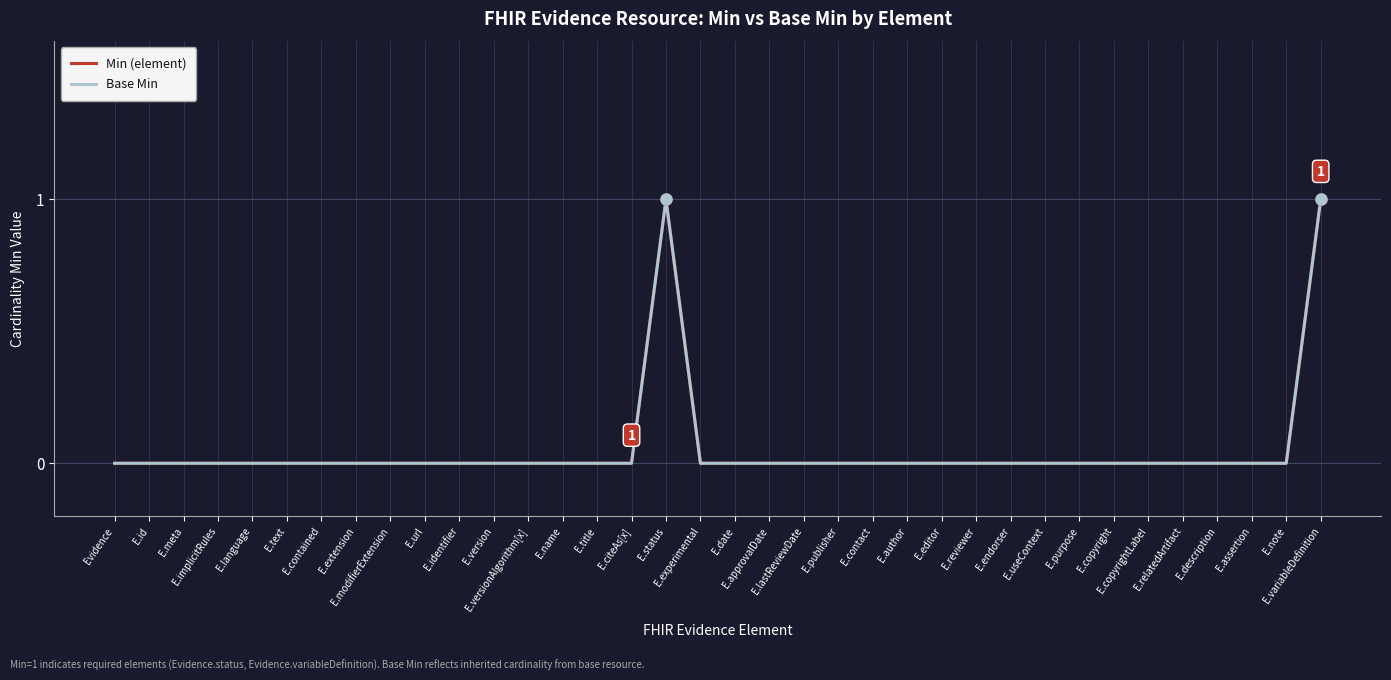

Is it true that Min (element) equals 0 at E.copyright?

True